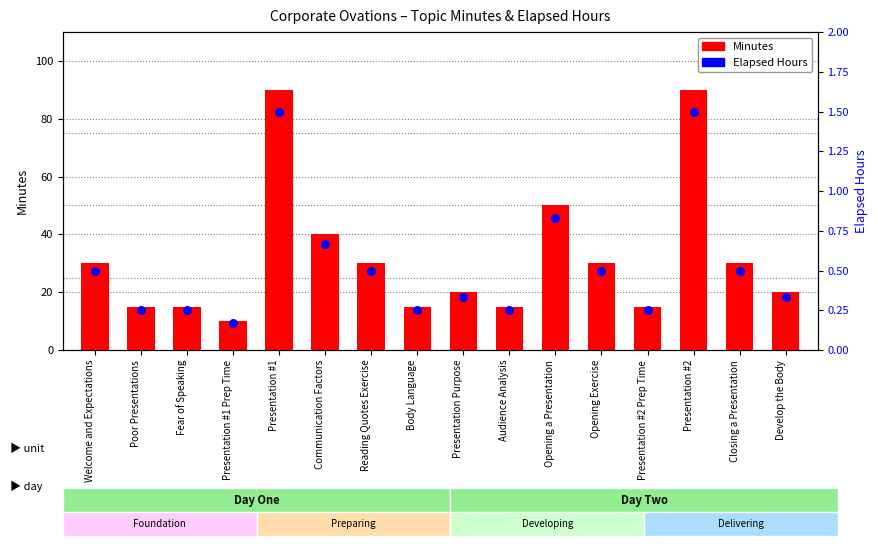

Is the value of Minutes at Fear of Speaking greater than the value of Elapsed Hours at Develop the Body?

Yes